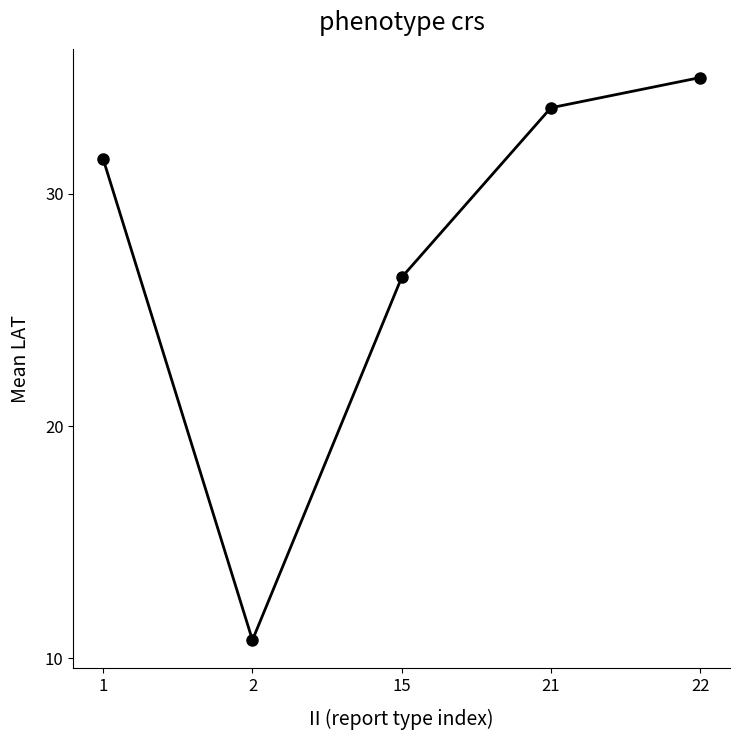

Does the chart have visible grid lines?

No